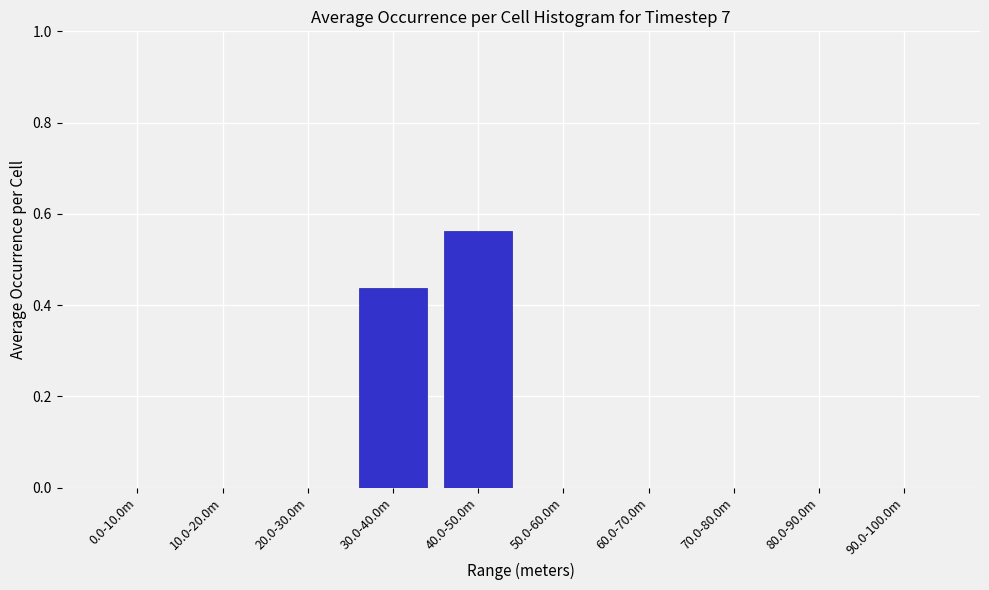

Is it true that the value at 50.0-60.0m is 0.0?

True